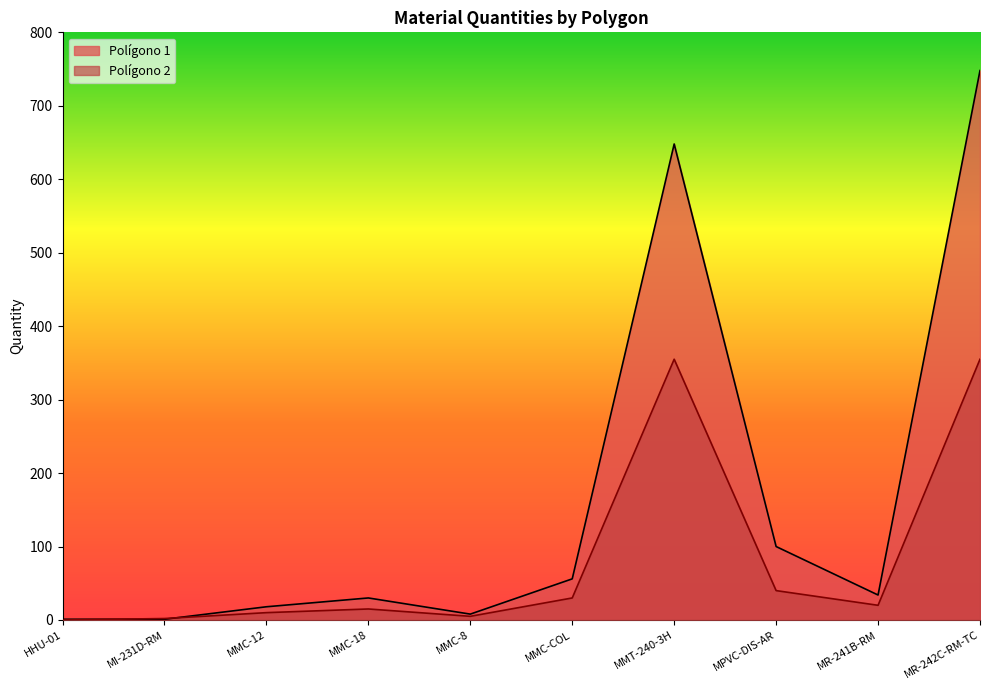

What is the spread (max minus min) of values at MMT-240-3H?

293